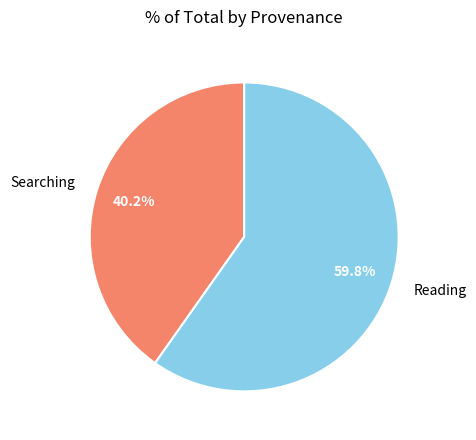

To the nearest percent, what is the combined percentage of Reading and Searching?

100%